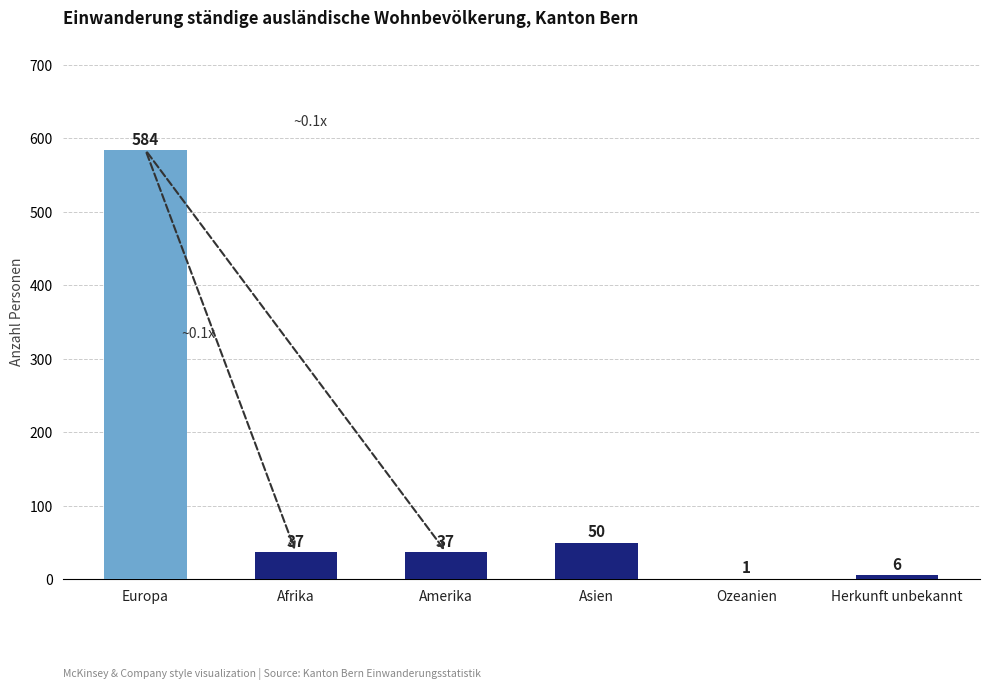

What is the maximum value shown in the chart?

584